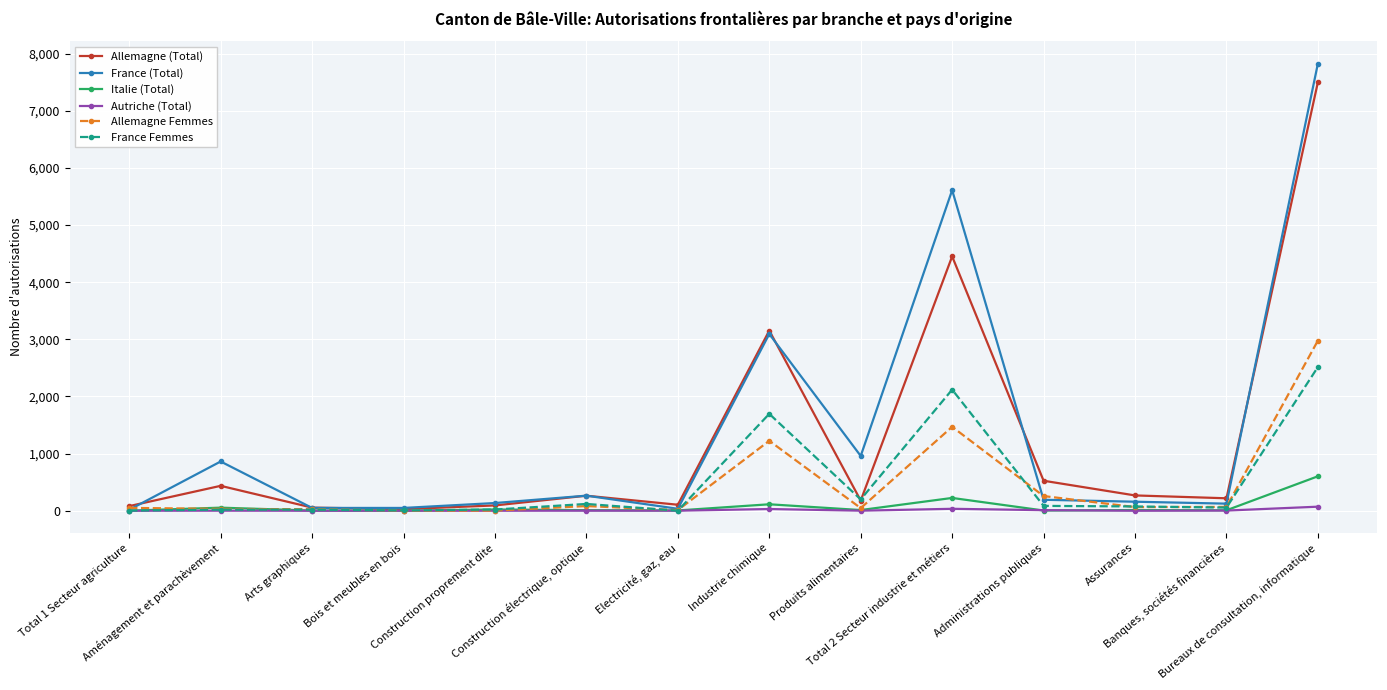

What is the highest value of the France Femmes series?

2516